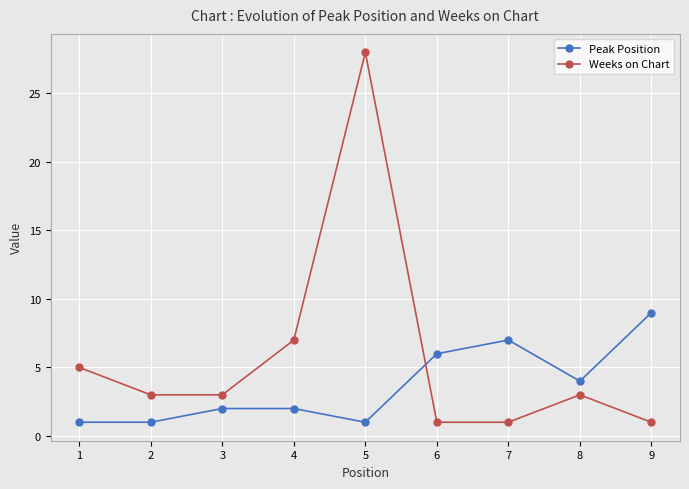

The Peak Position series shows 1 at 2. True or false?

True